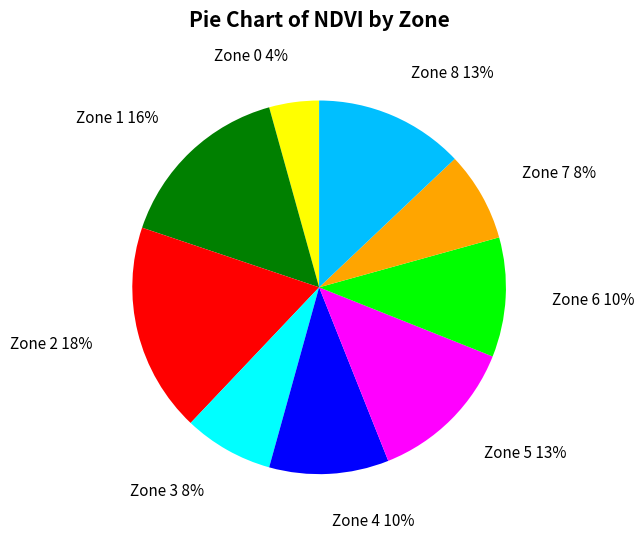

To the nearest percent, what portion does Zone 3 represent?

8%